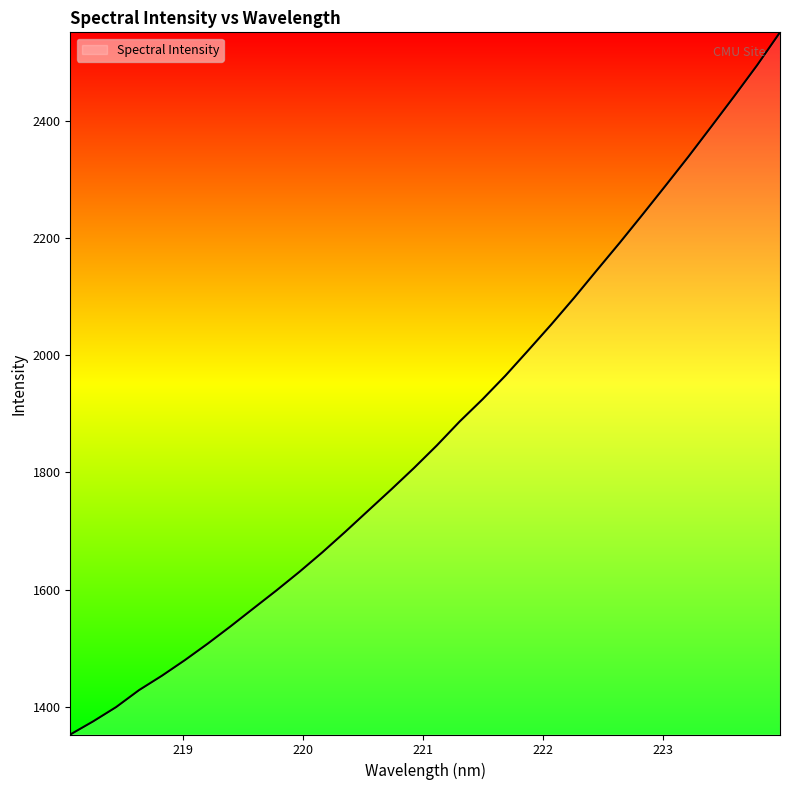

What is the maximum value shown in the chart?

2552.0